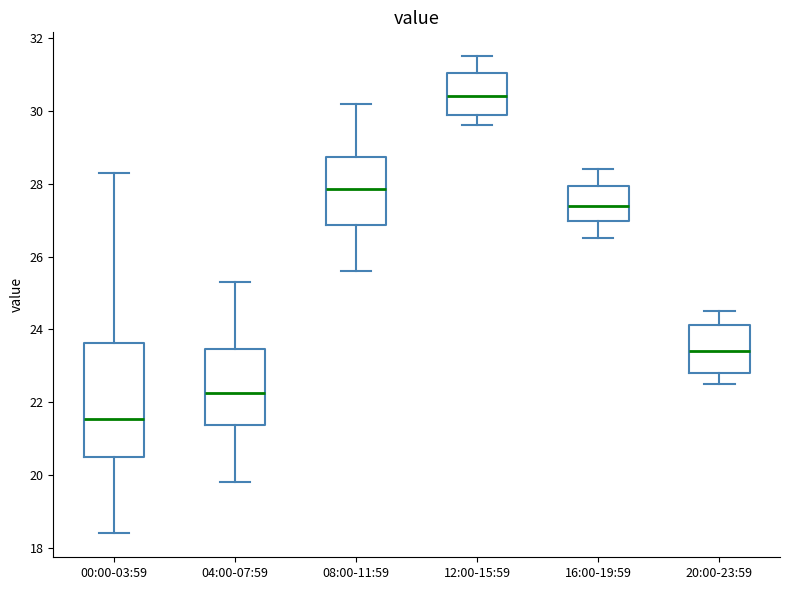

Which box has the highest median line?

12:00-15:59